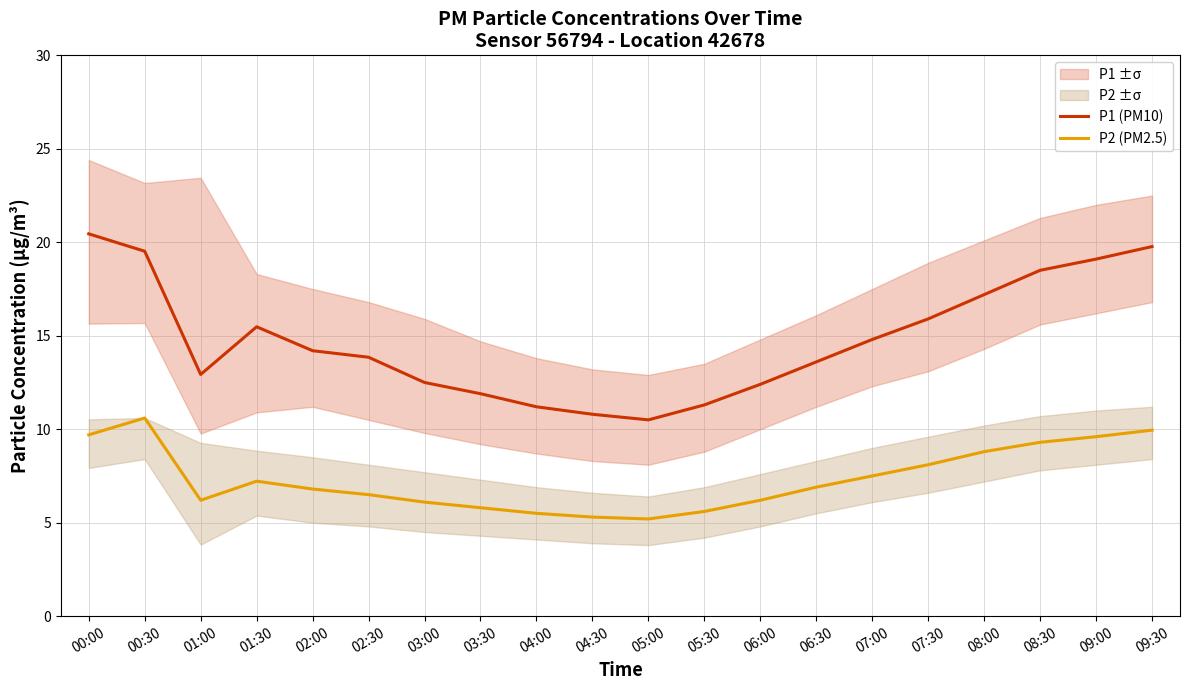

True or false: P2 (PM2.5) and P1 (PM10) cross at least once.

False